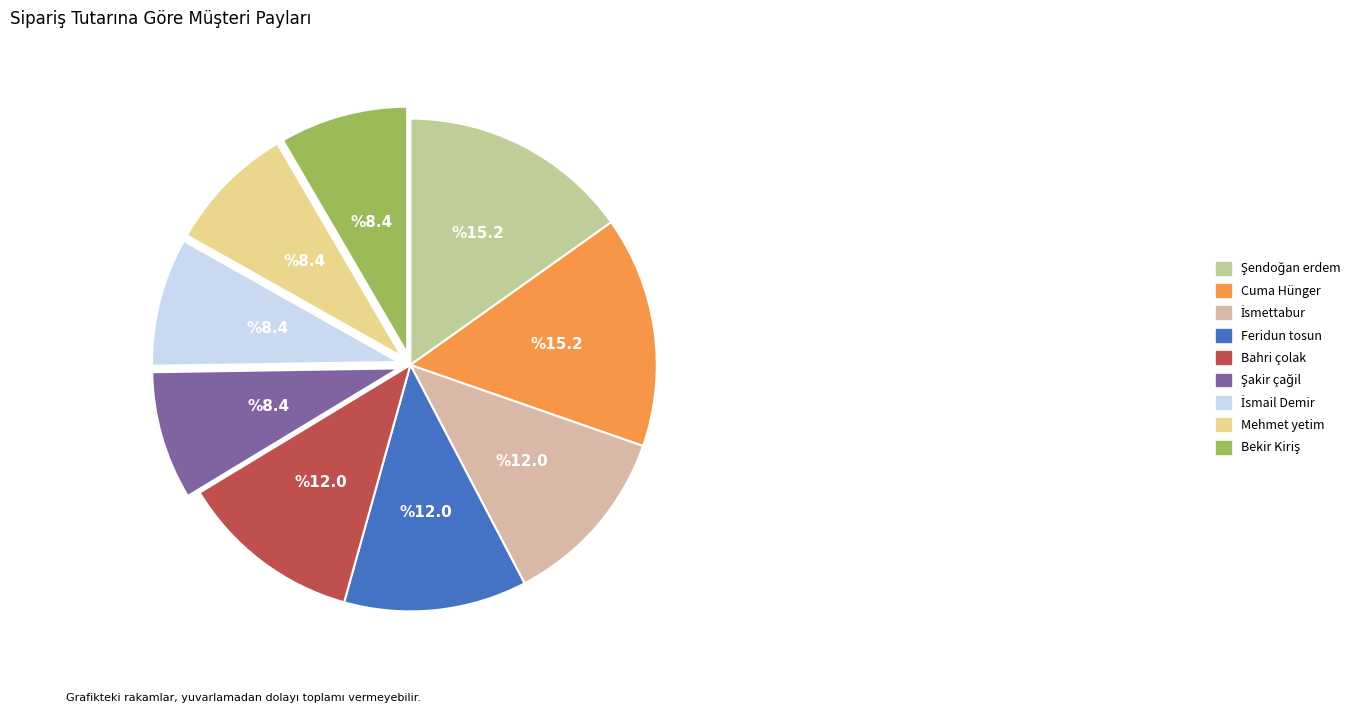

Does Şendoğan erdem represent more than half of the total?

No